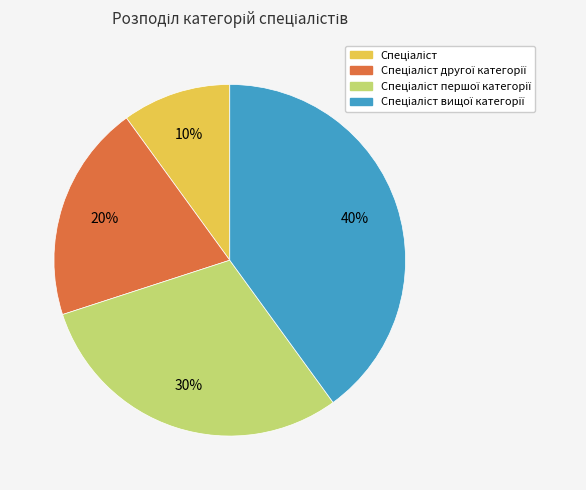

To the nearest percent, what is the difference between the largest and smallest slice percentages?

30%